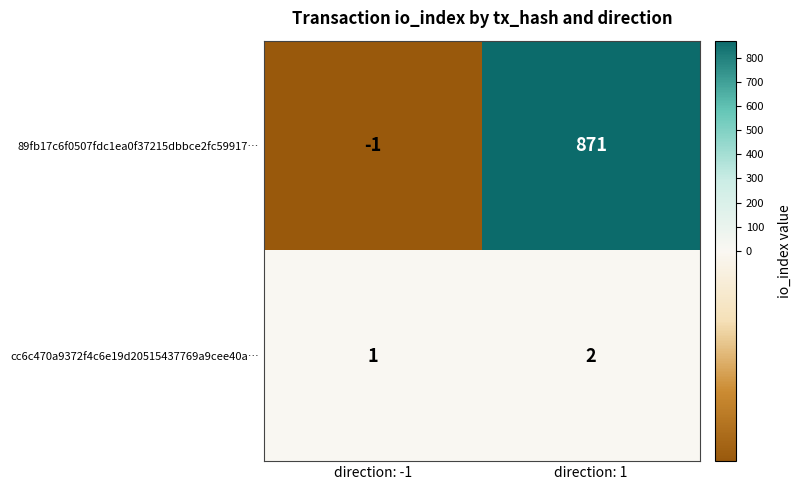

What is the difference between the 89fb17c6f0507fdc1ea0f37215dbbce2fc59917… values at direction: 1 and direction: -1?

872